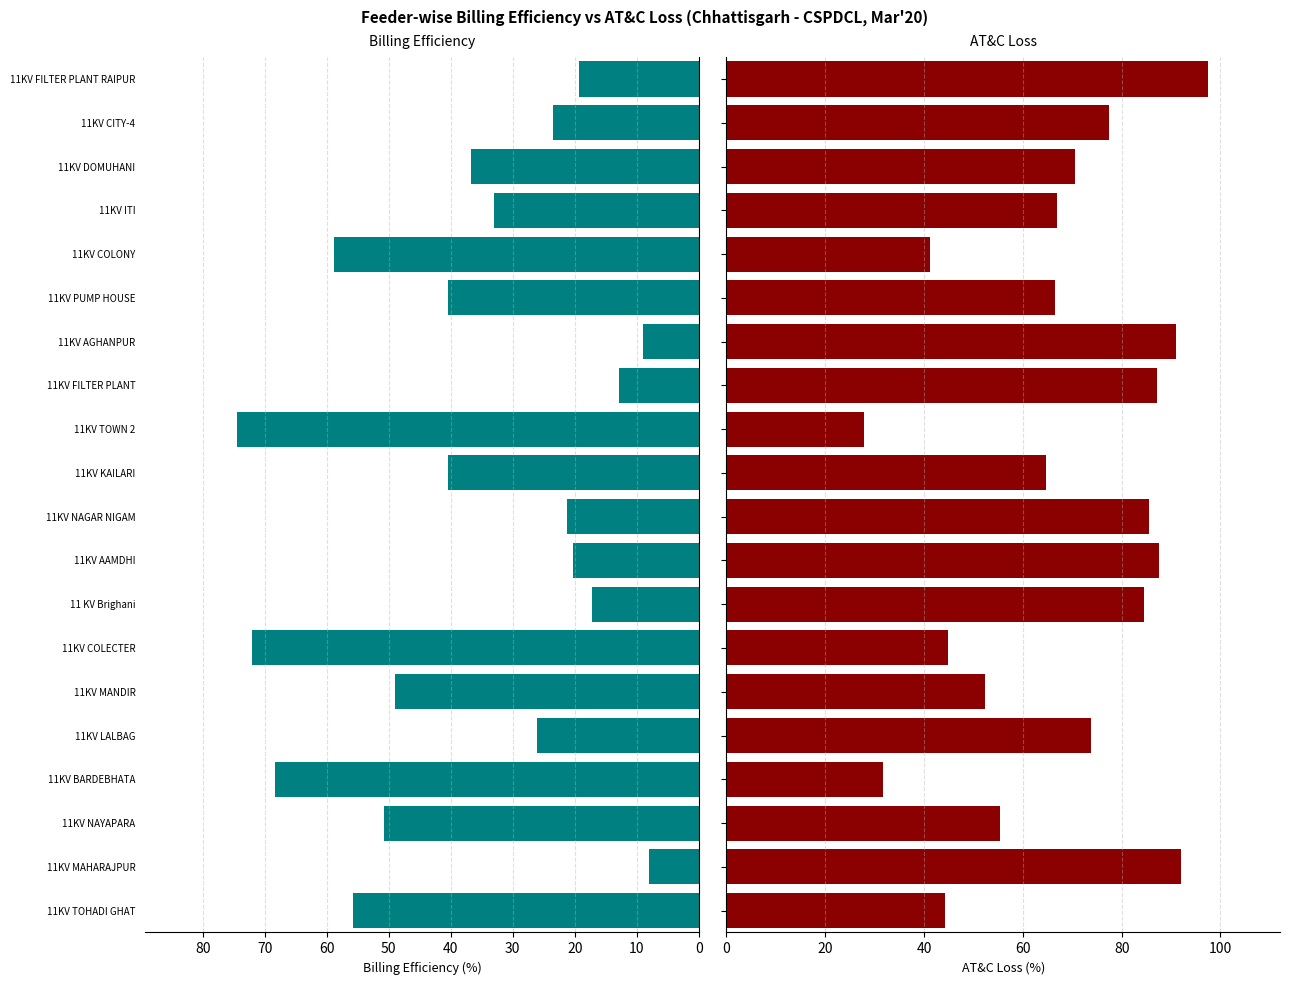

What is the difference between the maximum and minimum values in the Billing Efficiency (%) series?

66.3